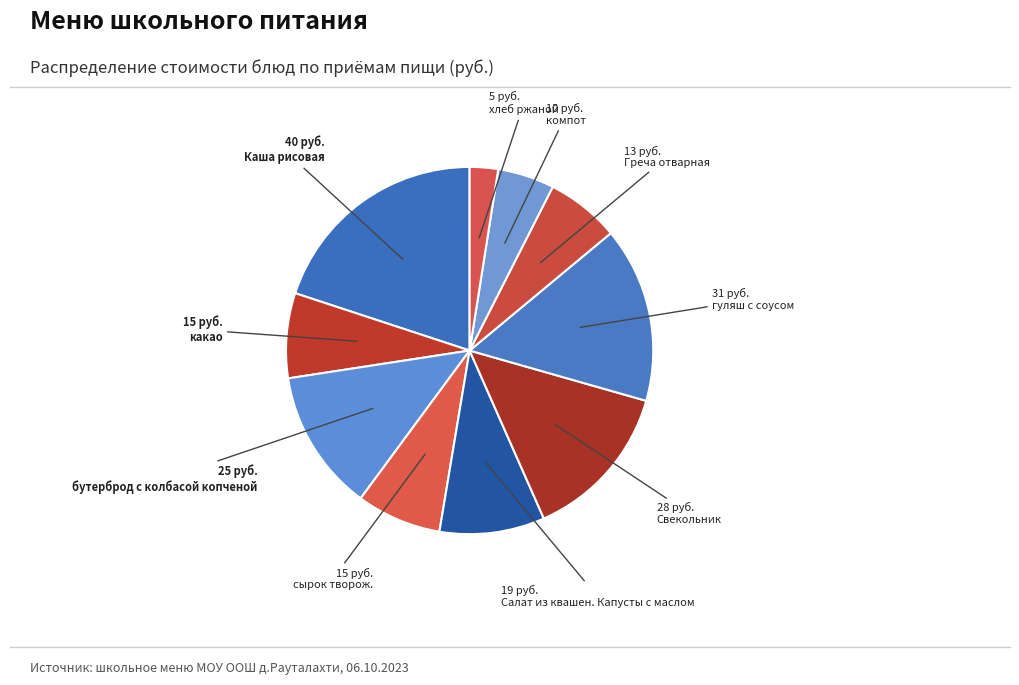

Count the number of slices in the pie.

10